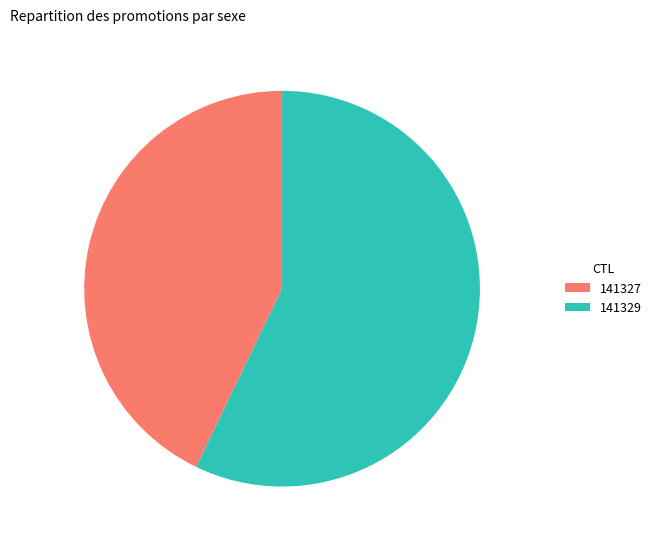

True or false: 141329 accounts for 57% of the total.

True